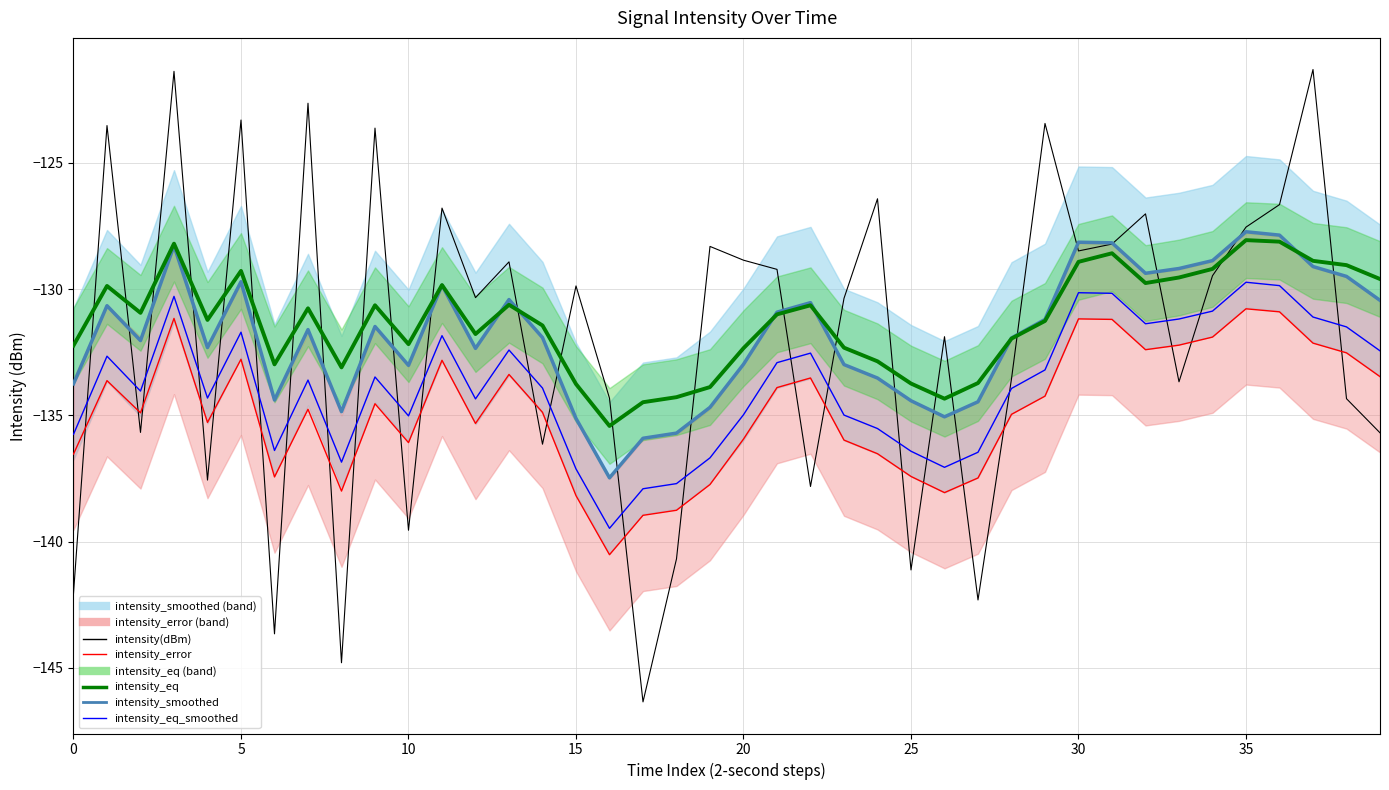

The value of intensity(dBm) at 27 is -207.7. True or false?

False